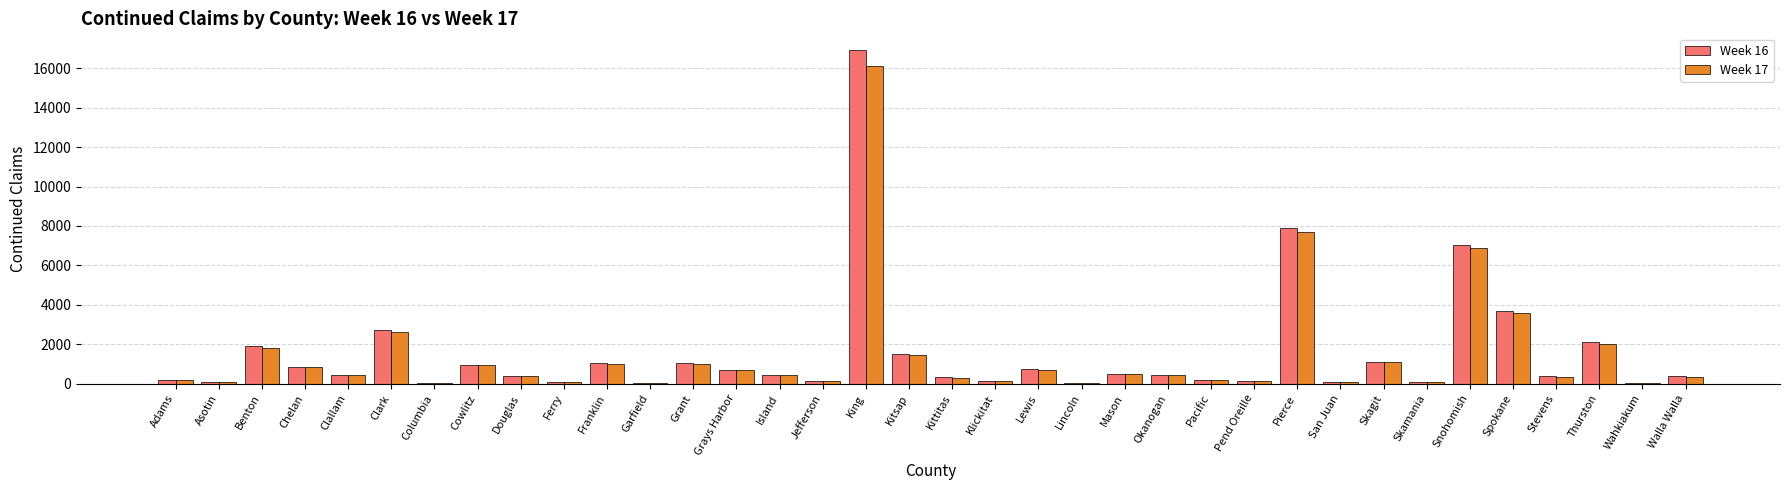

What is the greatest value displayed?

16932